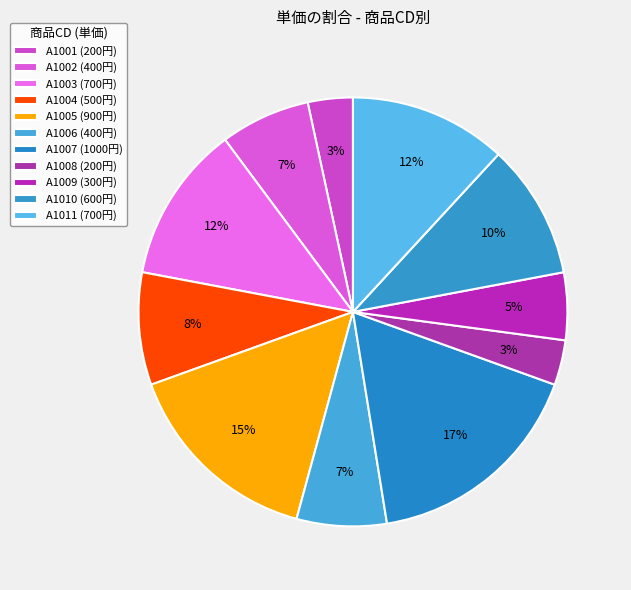

What is the change in value from A1001 to A1006?

+200